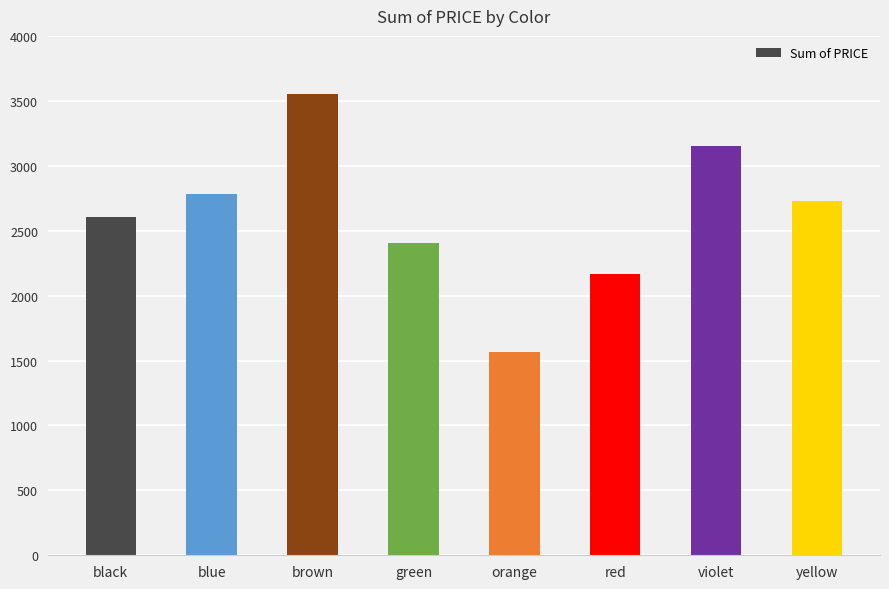

What is the greatest value displayed?

3552.7